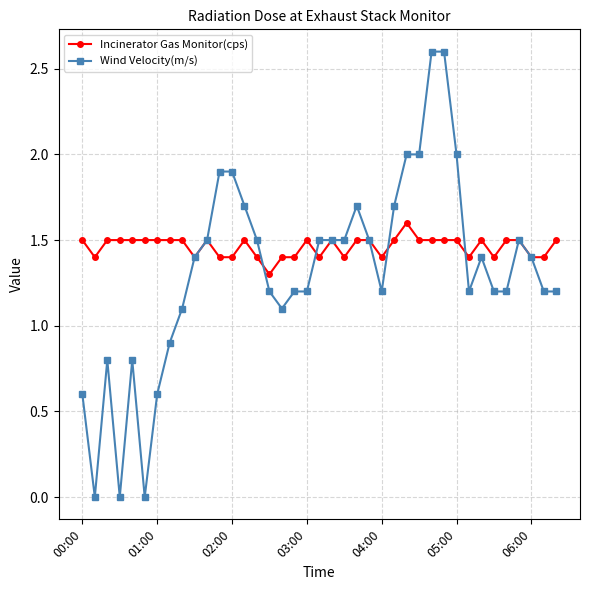

Which series has the widest spread of values?

Wind Velocity(m/s)